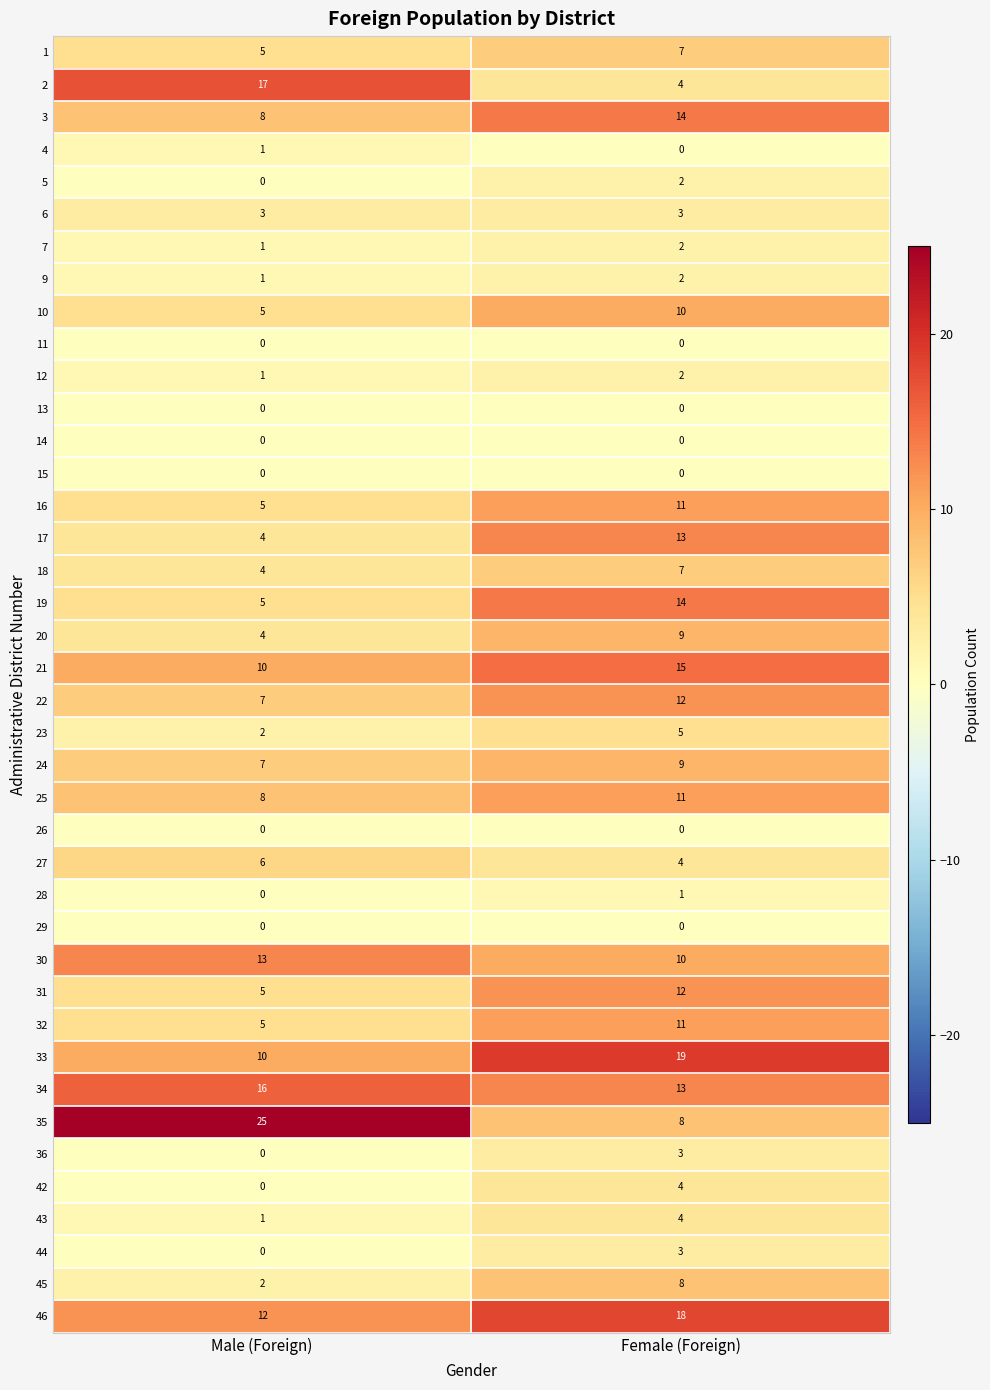

At which label is 28 closest to 0?

Male (Foreign)